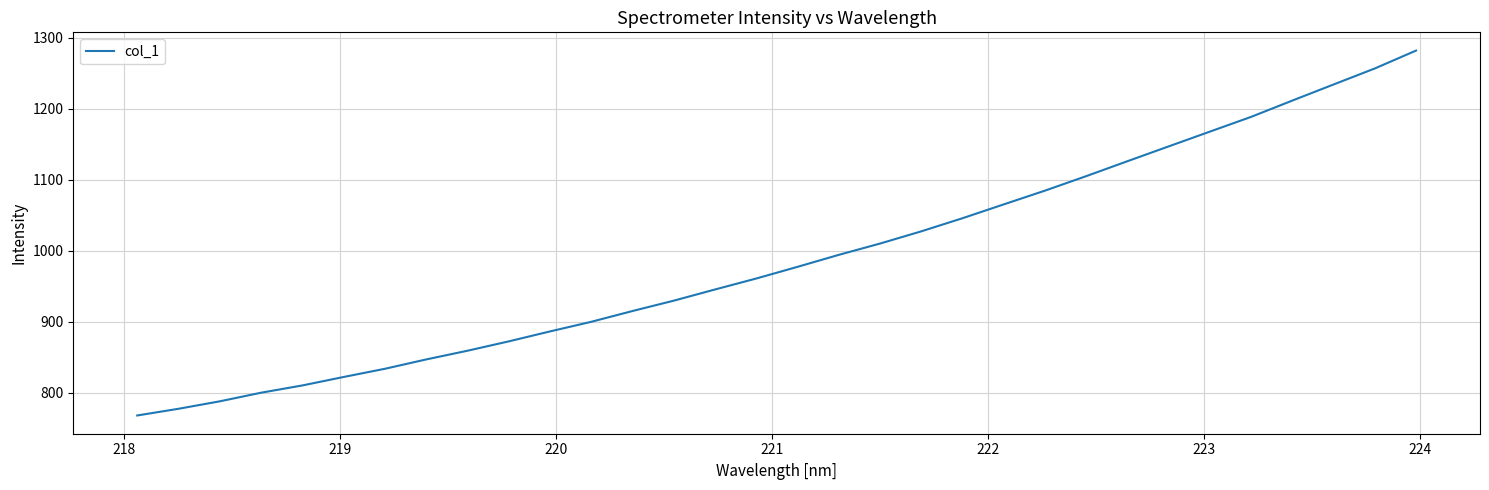

Reading left to right, extract all data points from this chart.

768.2	777.6	788.1	800.2	810.5	822.4	833.9	847.1	859.4	872.5	886.6	900.1	915.3	929.9	945.6	961.1	977.5	994.4	1010.3	1027.5	1046.0	1065.4	1084.8	1105.2	1126.2	1147.1	1167.9	1188.6	1211.6	1234.2	1256.8	1281.9